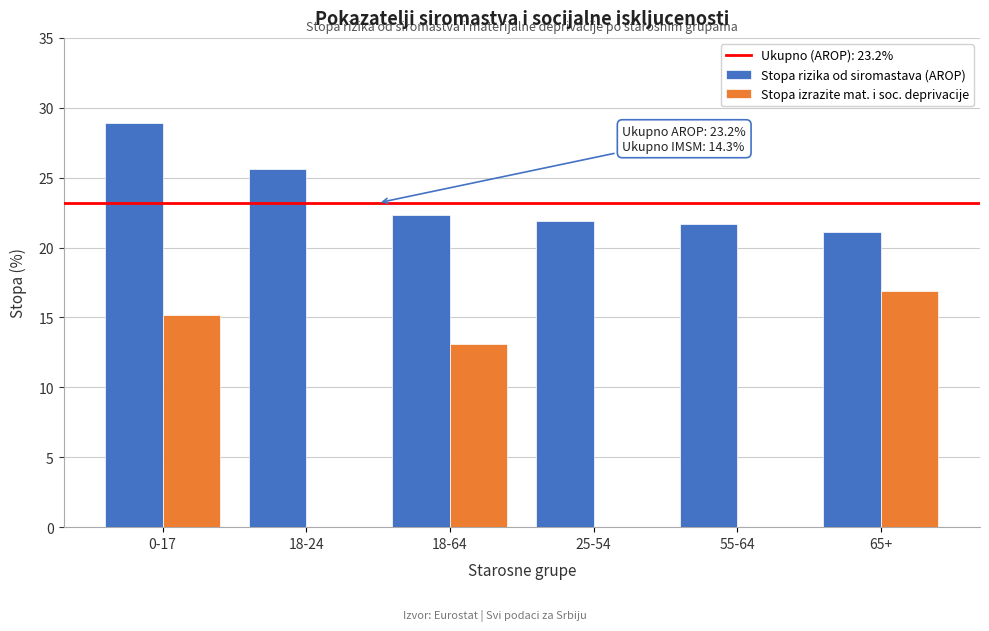

Reading left to right, what are all the values shown in this chart?

Stopa rizika od siromastava (AROP): 0-17=28.9	18-24=25.6	18-64=22.3	25-54=21.9	55-64=21.7	65+=21.1
Stopa izrazite mat. i soc. deprivacije: 0-17=15.2	18-24=0.0	18-64=13.1	25-54=0.0	55-64=0.0	65+=16.9